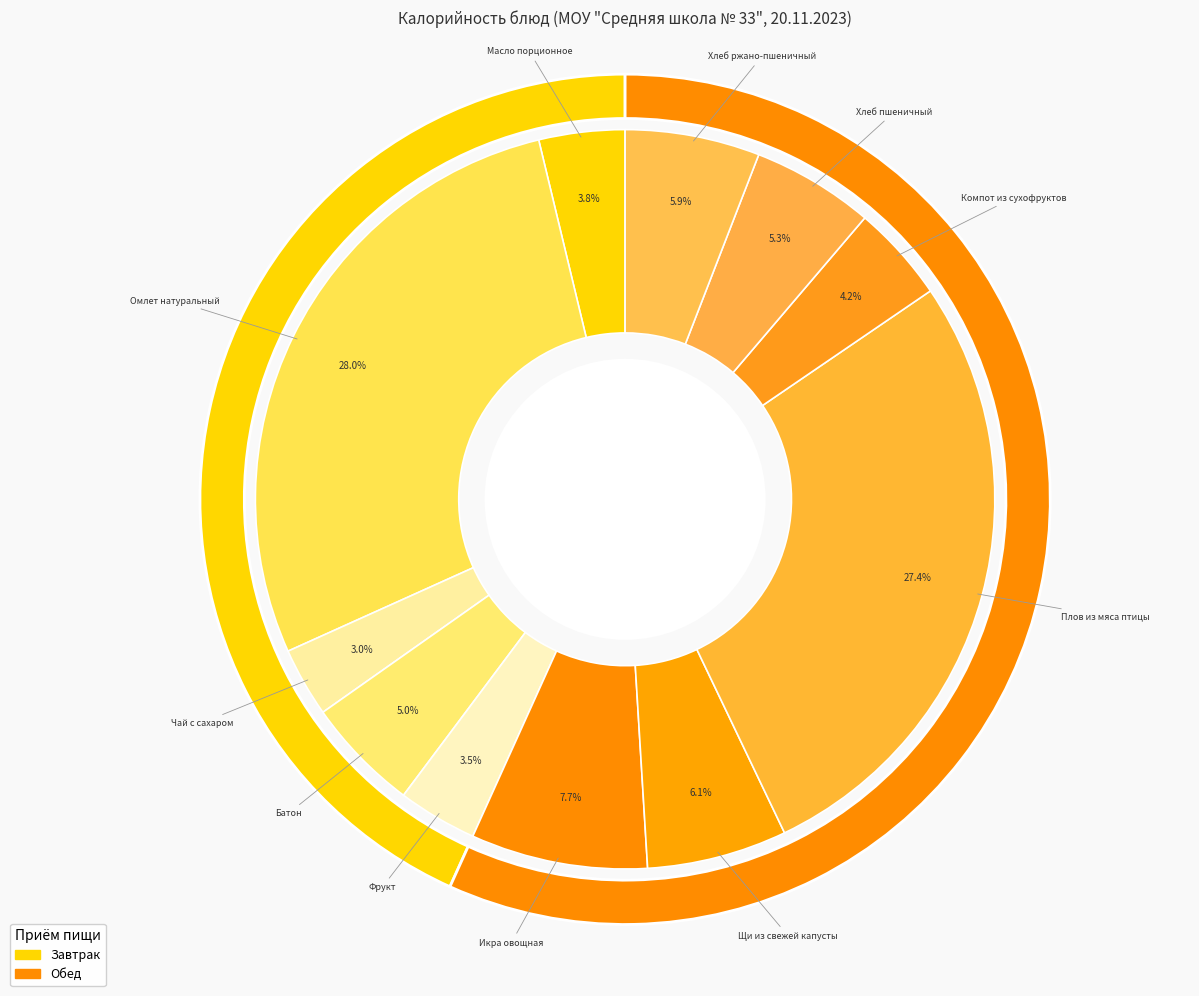

Count the number of slices in the pie.

11